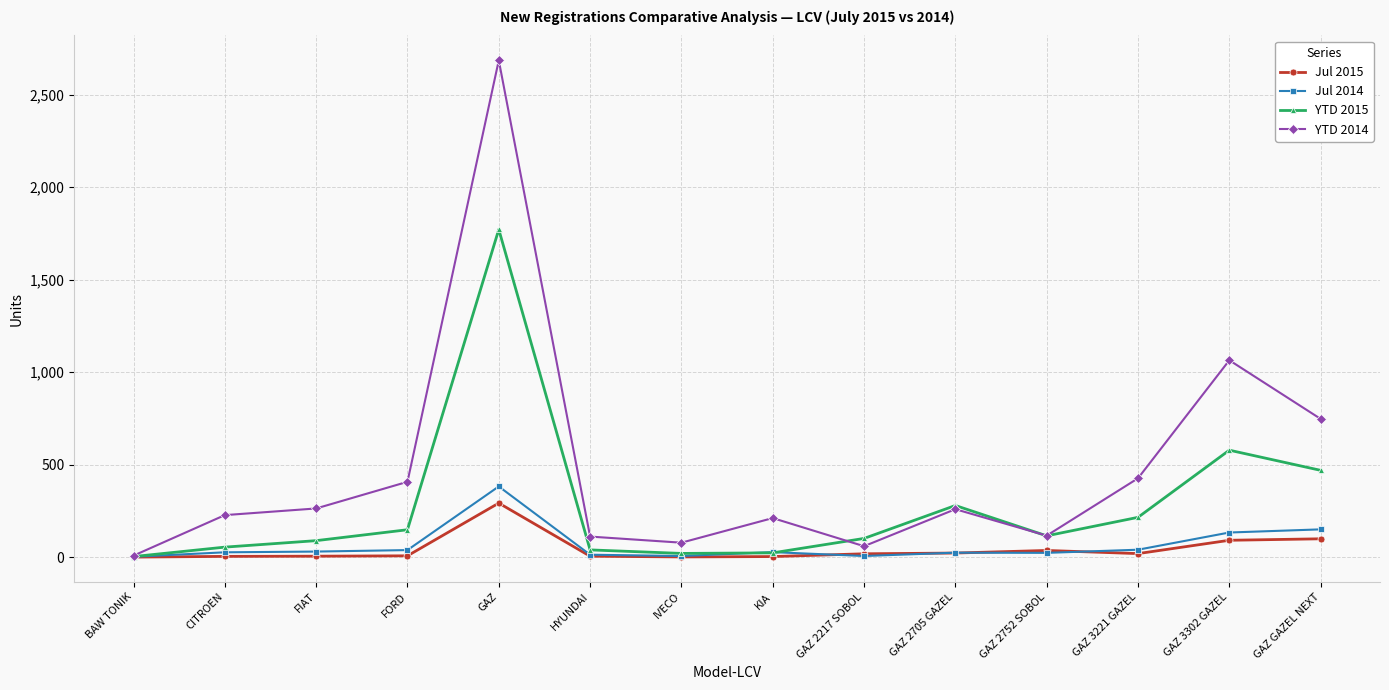

Which label corresponds to the largest value in the chart?

GAZ